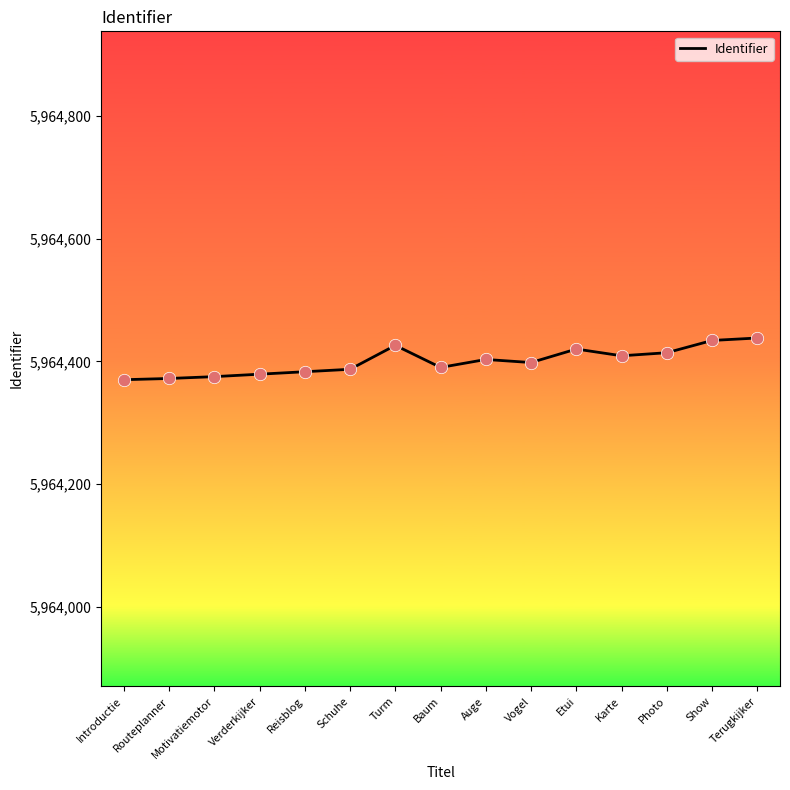

Between Photo and Motivatiemotor, which is larger?

Photo